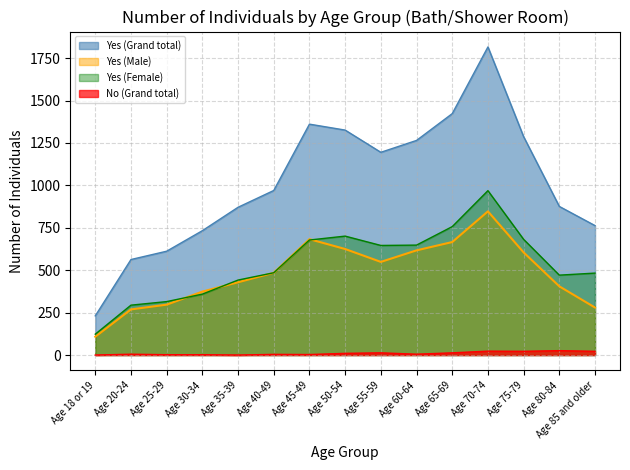

What is the sum of the Yes (Male) values at Age 85 and older and Age 65-69?

946